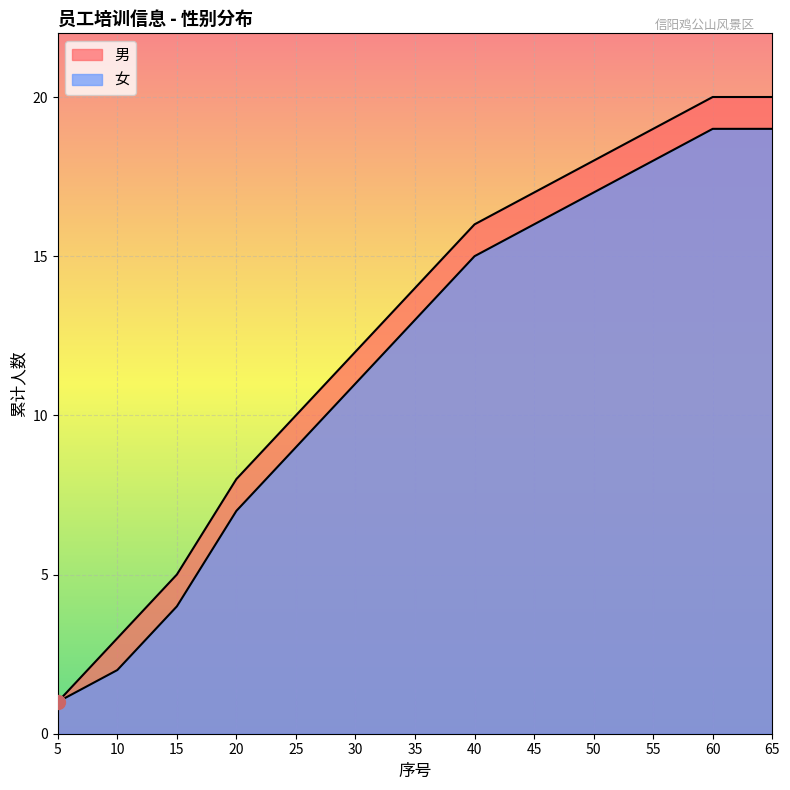

How many lines are shown in the chart?

2